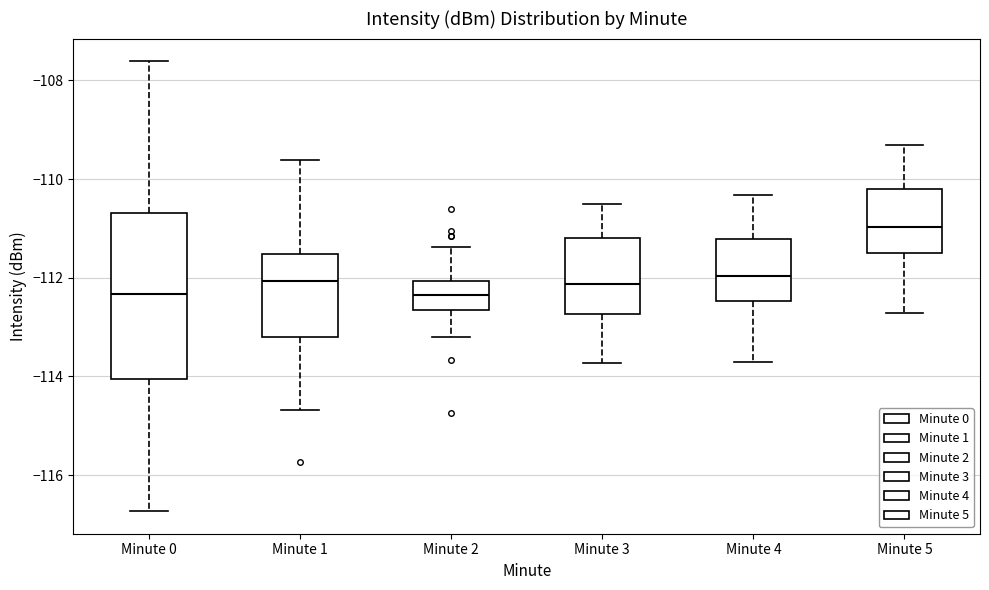

Reading left to right, transcribe this box plot: for each box, give where its median line is, the range the box spans, and where its two whiskers end, as read against the y-axis. The values are not printed on the chart, so give them approximately, as read against the axis.

Minute 0: median -112.4, box -114.0 to -110.6, whiskers -116.8 to -107.6
Minute 1: median -112.0, box -113.2 to -111.6, whiskers -114.6 to -109.6
Minute 2: median -112.4, box -112.6 to -112.0, whiskers -113.2 to -111.4
Minute 3: median -112.2, box -112.8 to -111.2, whiskers -113.8 to -110.4
Minute 4: median -112.0, box -112.4 to -111.2, whiskers -113.8 to -110.4
Minute 5: median -111.0, box -111.4 to -110.2, whiskers -112.8 to -109.4